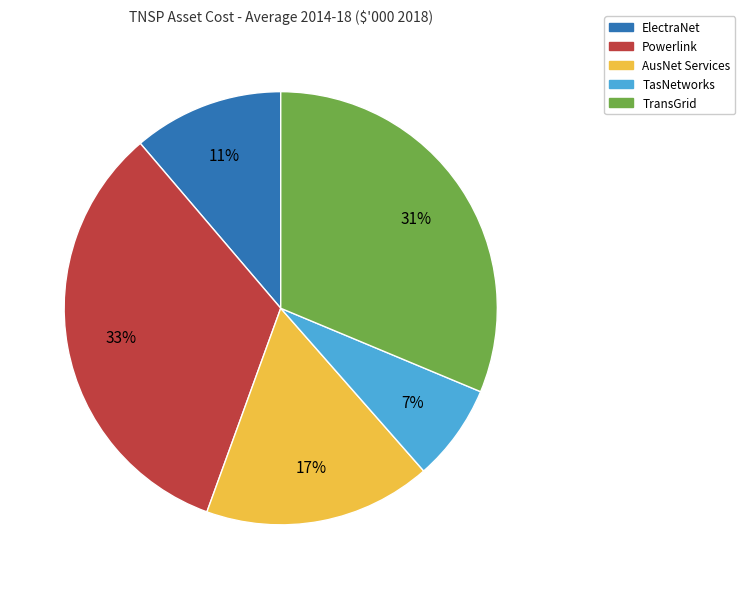

How many slices are in this pie chart?

5